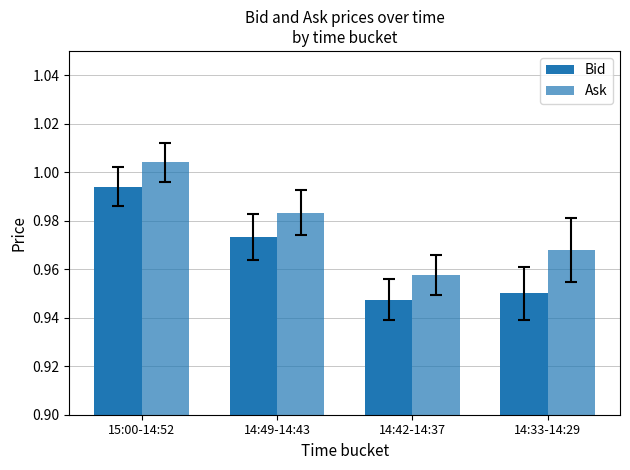

Between 14:49-14:43 and 14:42-14:37, which series saw the biggest shift?

Bid